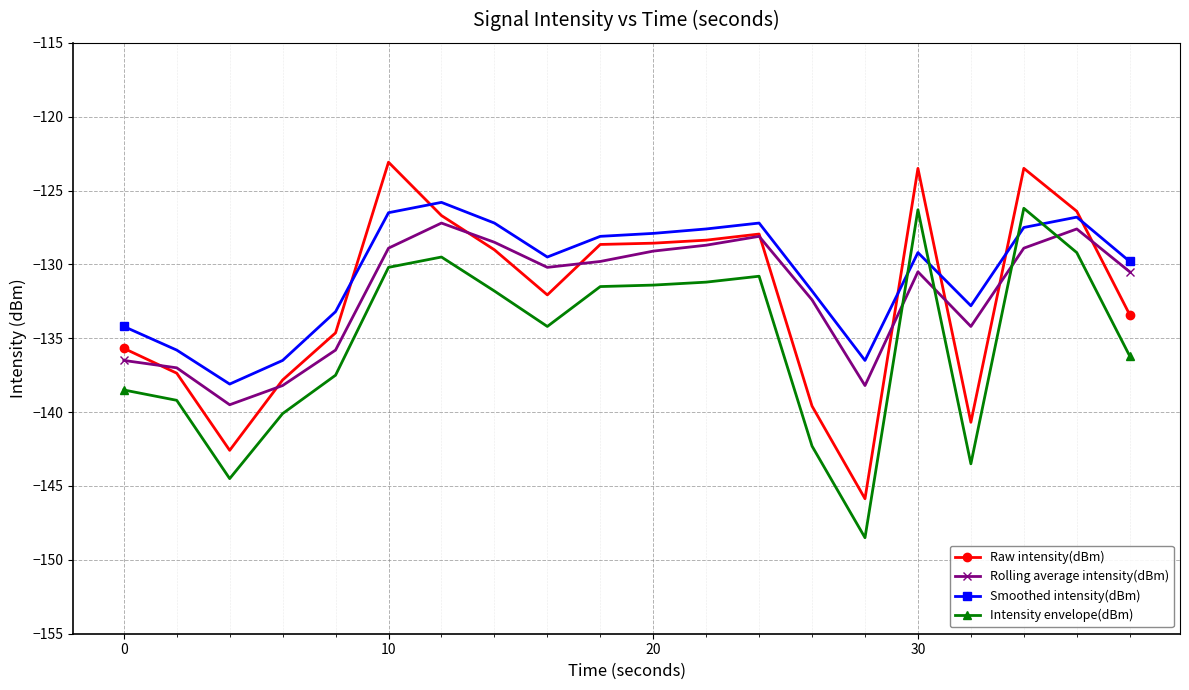

After their last crossing, which series has the higher values: Rolling average intensity(dBm) or Intensity envelope(dBm)?

Rolling average intensity(dBm)